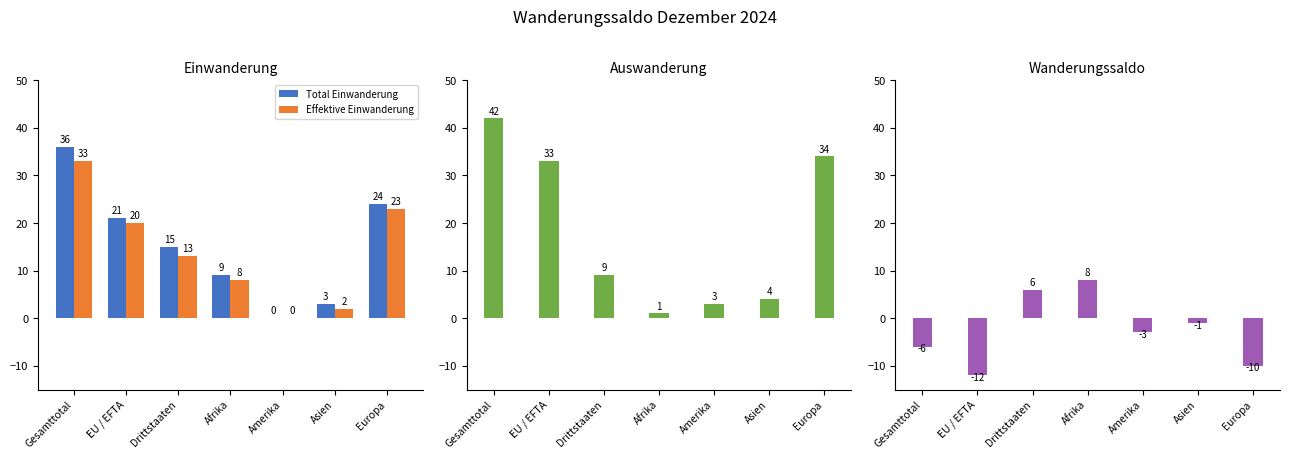

At which label is Wanderungssaldo closest to -2?

Amerika